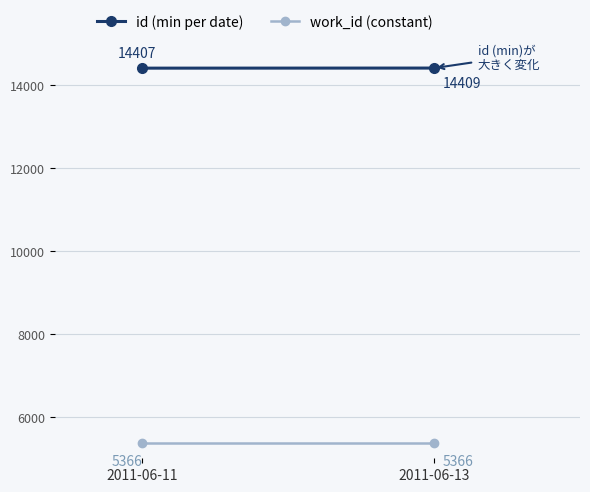

What are all the series names shown in the legend?

id (min per date), work_id (constant)